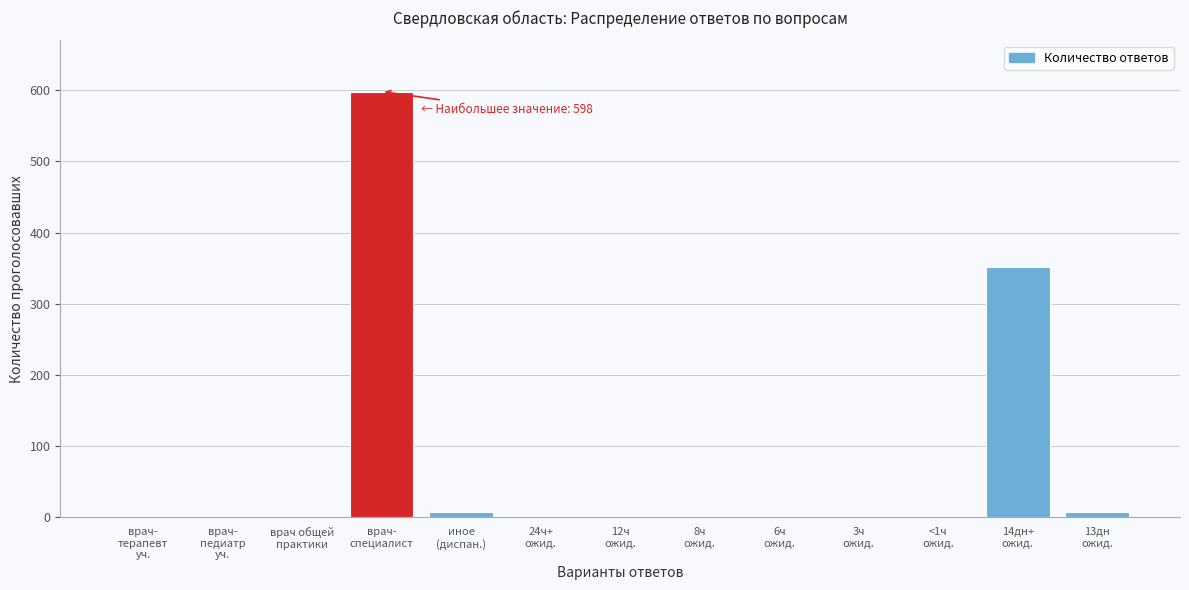

What is the sum of all values?

968